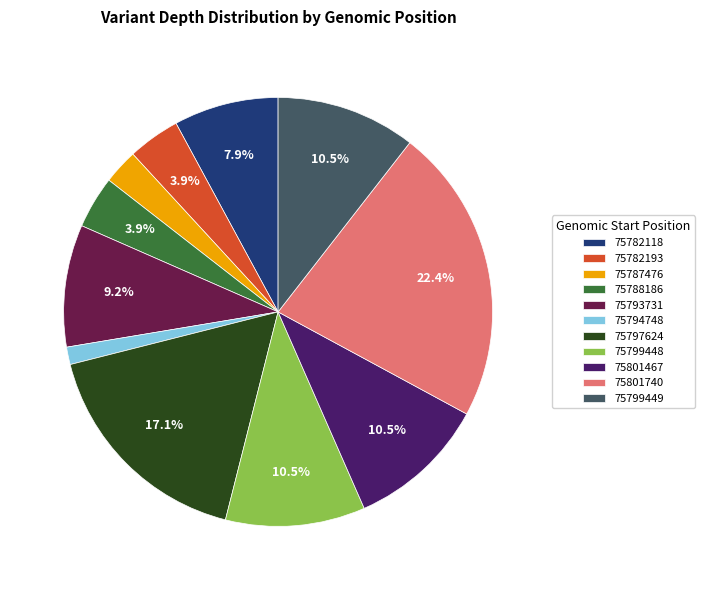

Is there a majority slice in this chart?

No